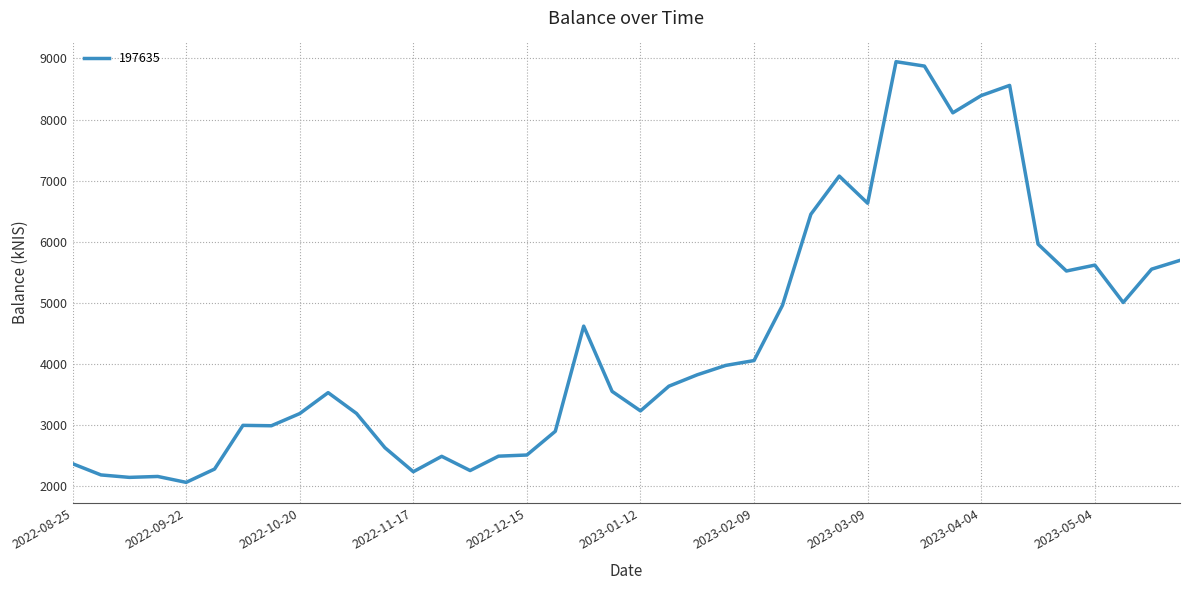

What is the smallest value displayed?

2067.6